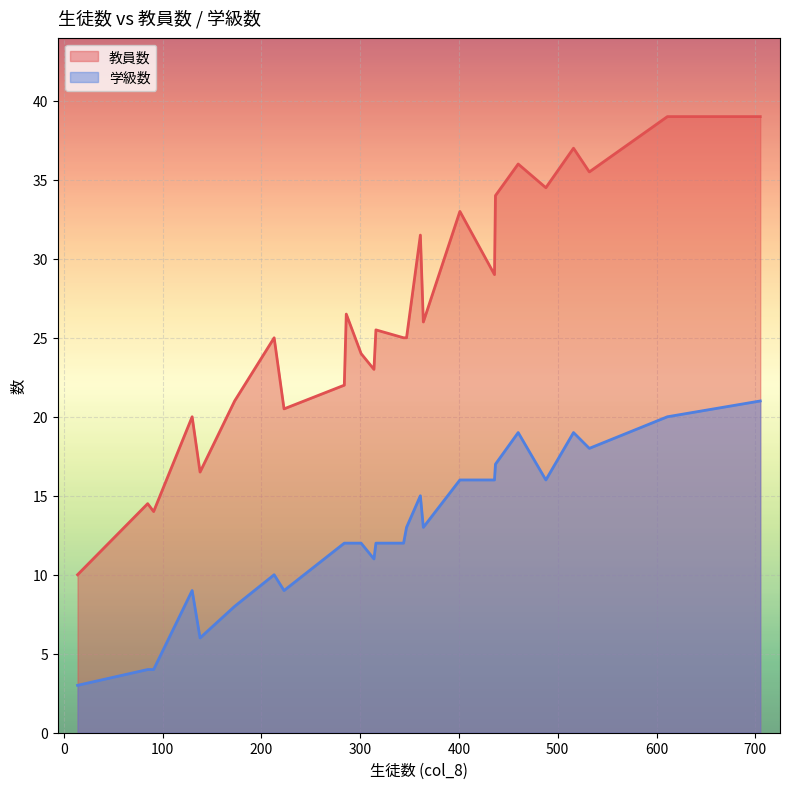

Which has a higher value, 705 or 488?

705